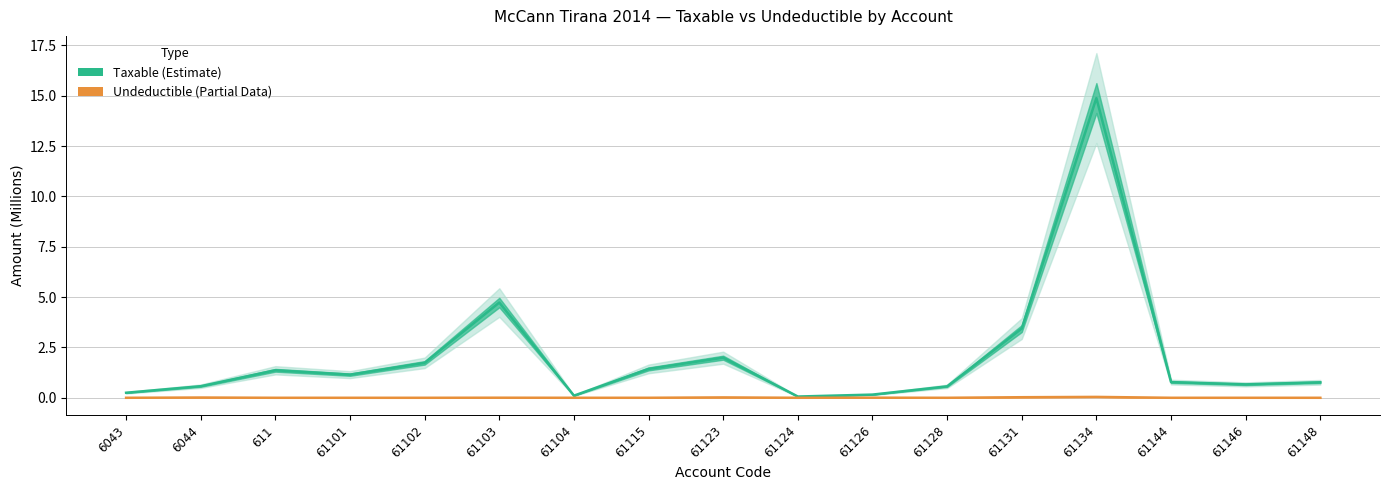

Which series has the widest spread of values?

Taxable (Estimate)